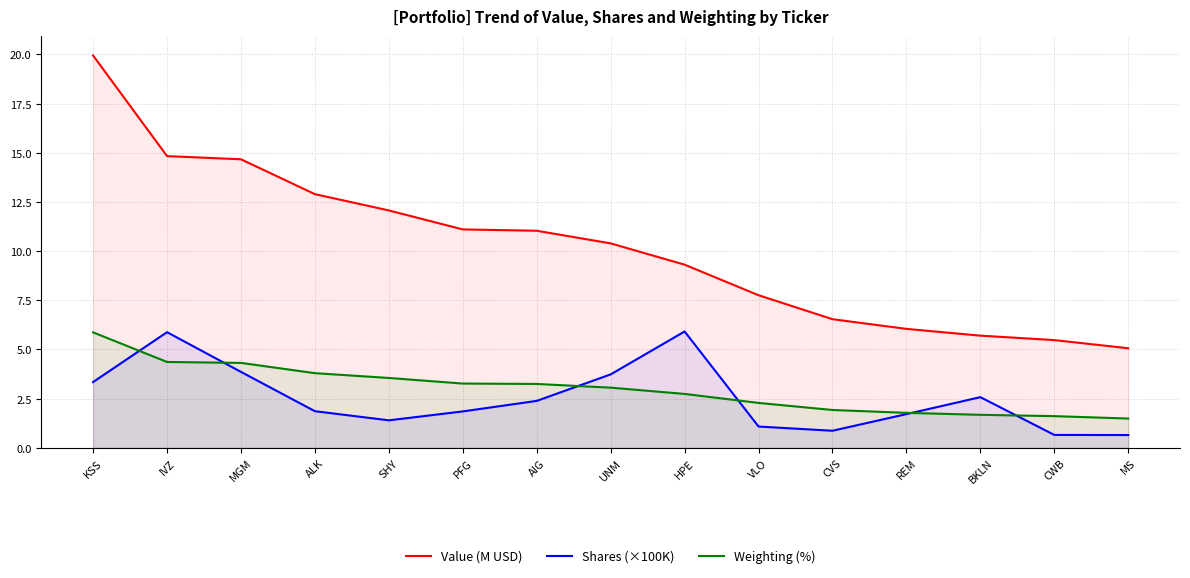

What is the spread (max minus min) of values at CWB?

4.8